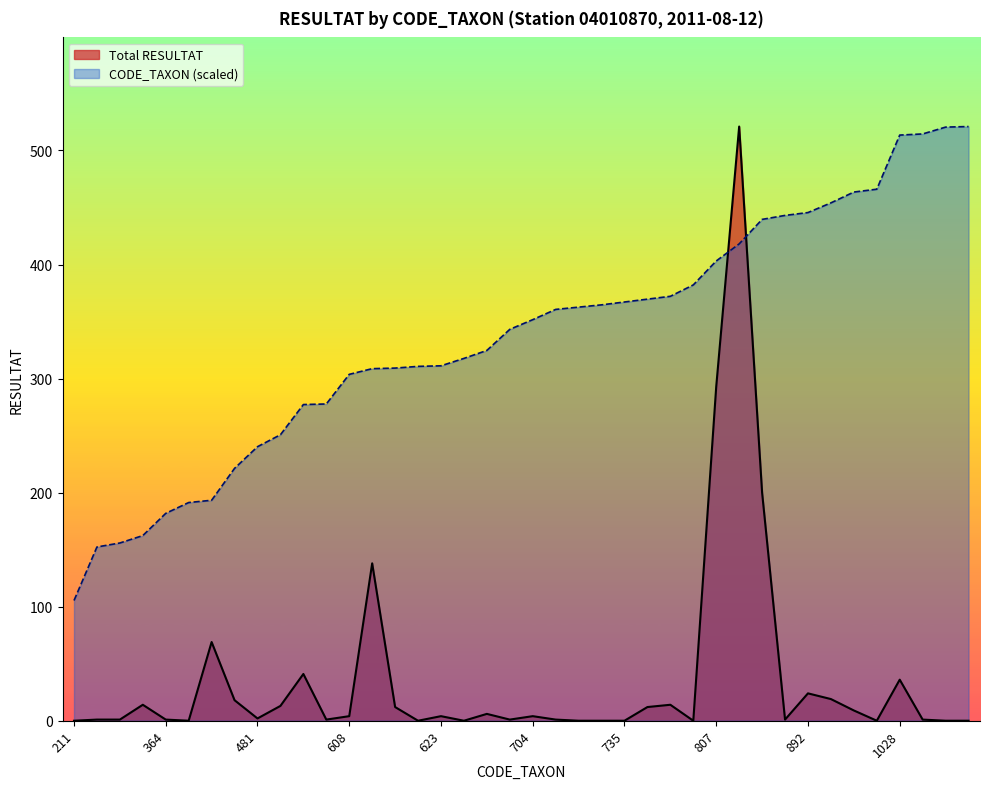

What is the sum of all Total RESULTAT values?

1461.0